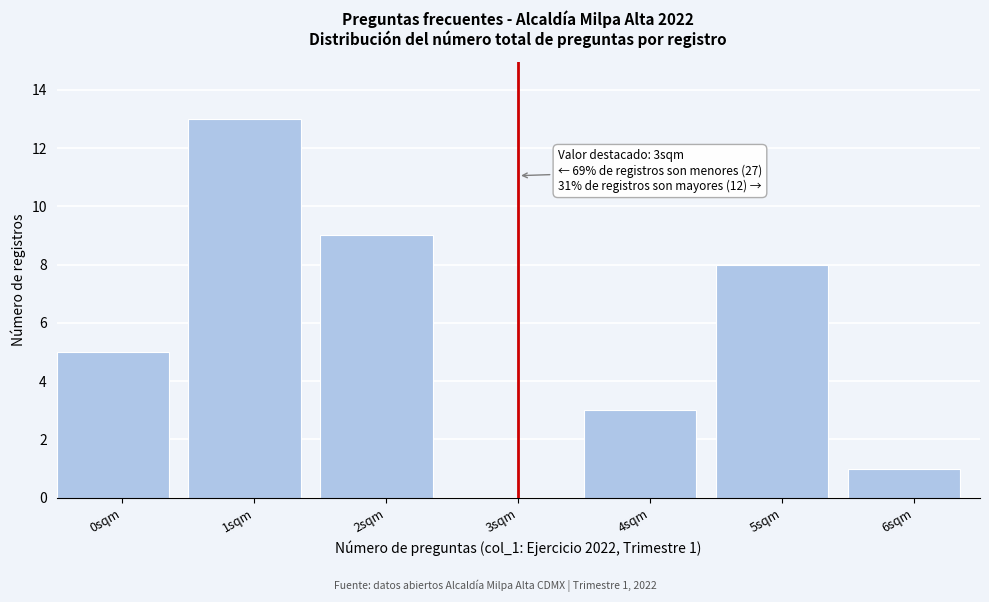

Reading left to right, what are all the values shown in this chart?

0sqm=5	1sqm=13	2sqm=9	3sqm=0	4sqm=3	5sqm=8	6sqm=1